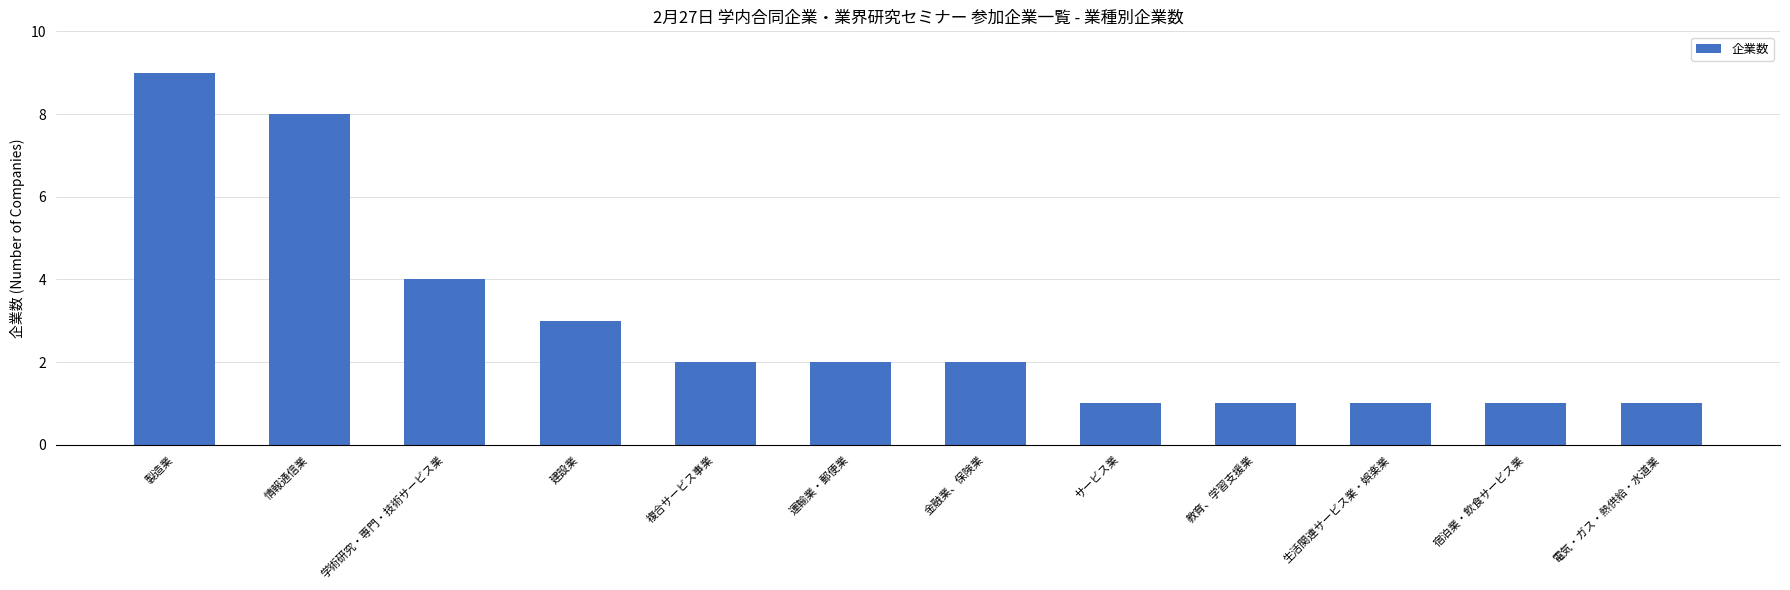

What is the maximum value shown in the chart?

9